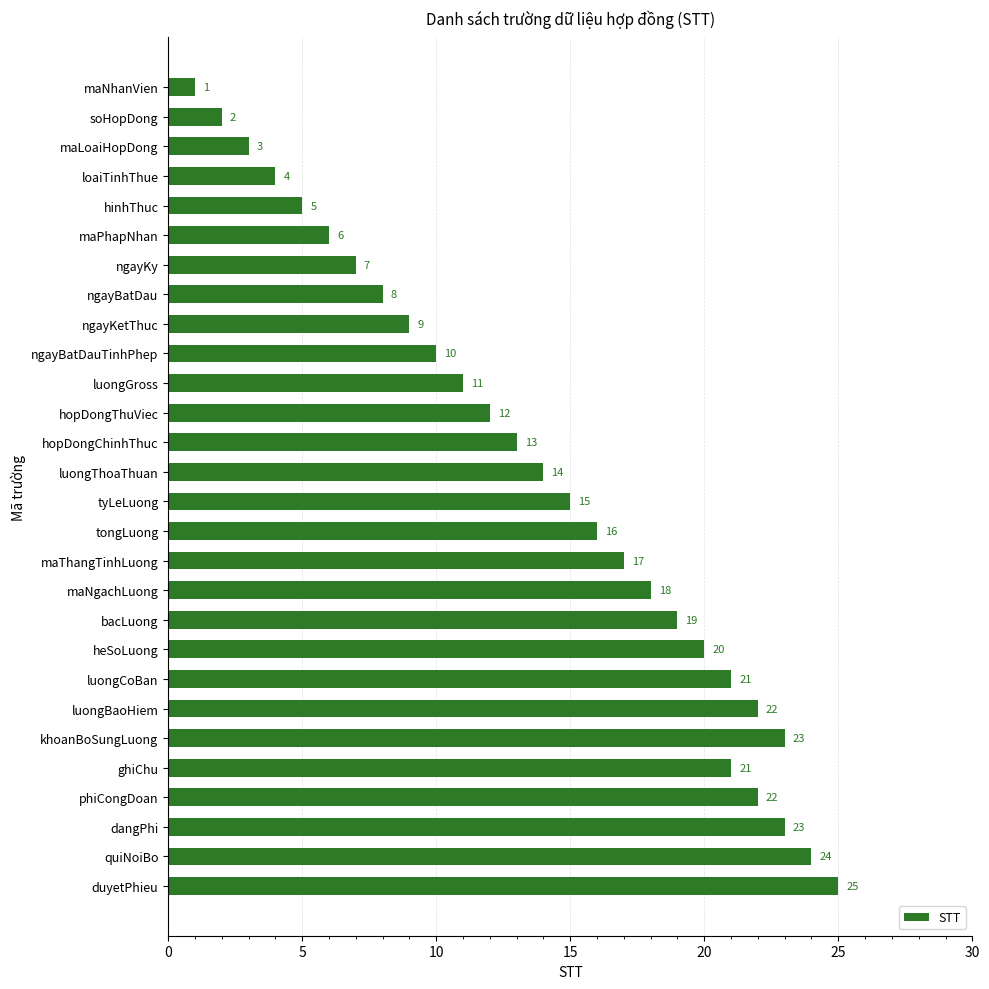

What value does the data have at maNgachLuong, to the nearest 5?

20